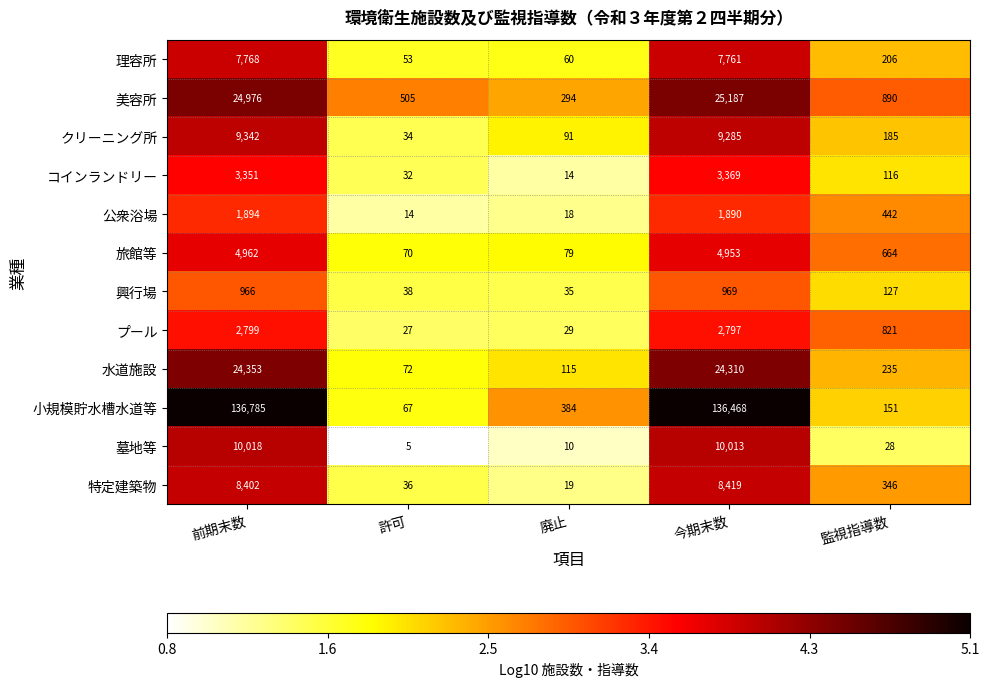

What is the total value across all series at 許可?

953